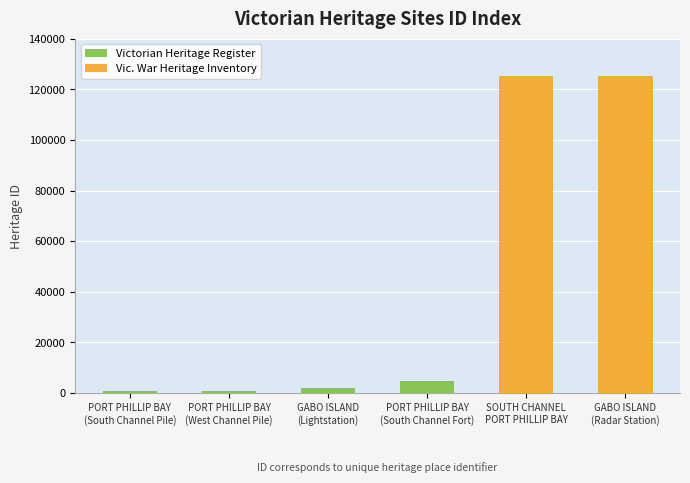

Reading left to right, transcribe all the data shown in this chart.

Victorian Heritage Register: PORT PHILLIP BAY
(South Channel Pile)=931	PORT PHILLIP BAY
(West Channel Pile)=932	GABO ISLAND
(Lightstation)=2022	PORT PHILLIP BAY
(South Channel Fort)=4853	SOUTH CHANNEL
PORT PHILLIP BAY=0	GABO ISLAND
(Radar Station)=0
Vic. War Heritage Inventory: PORT PHILLIP BAY
(South Channel Pile)=0	PORT PHILLIP BAY
(West Channel Pile)=0	GABO ISLAND
(Lightstation)=0	PORT PHILLIP BAY
(South Channel Fort)=0	SOUTH CHANNEL
PORT PHILLIP BAY=125252	GABO ISLAND
(Radar Station)=125258